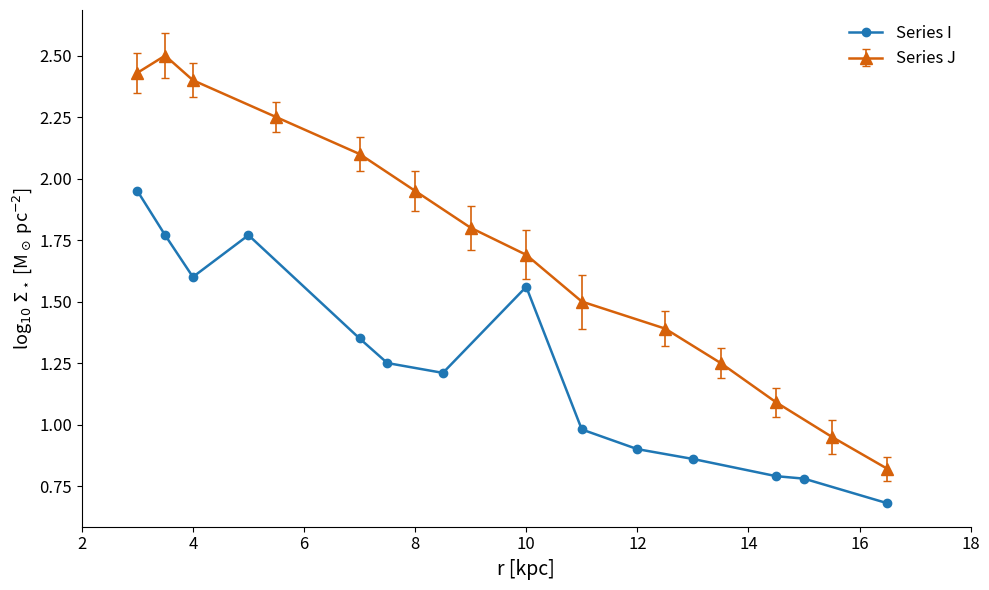

How many categories are shown in the chart?

14